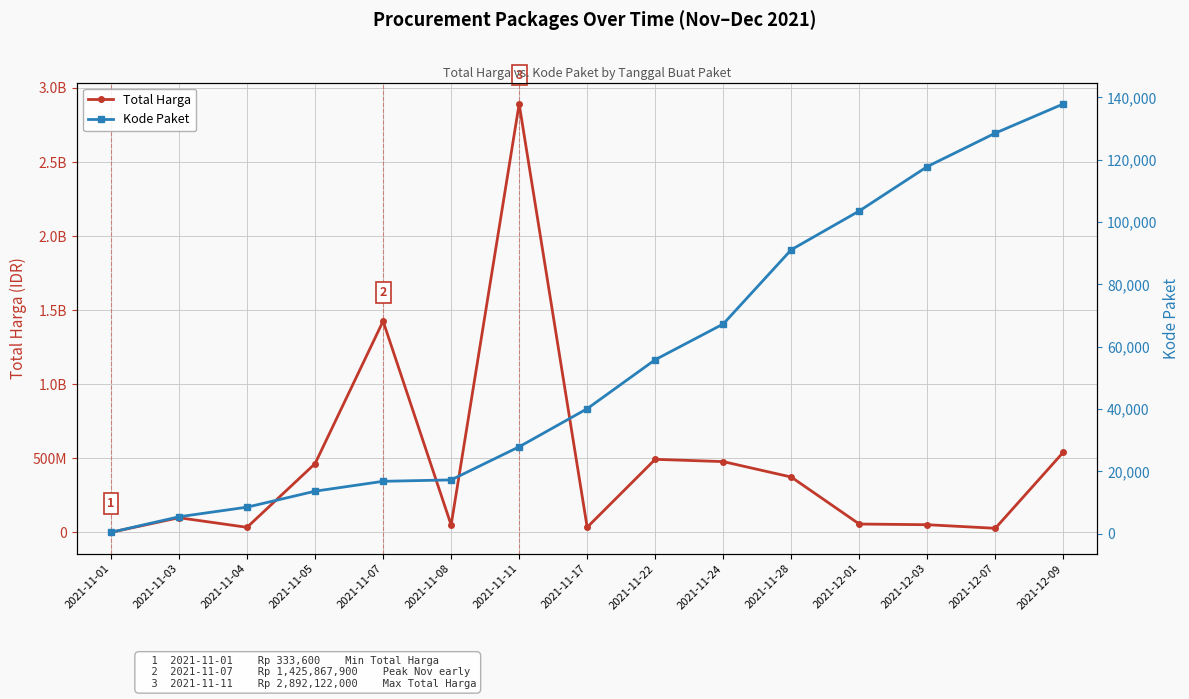

What is the sum of all Total Harga values?

7019361010